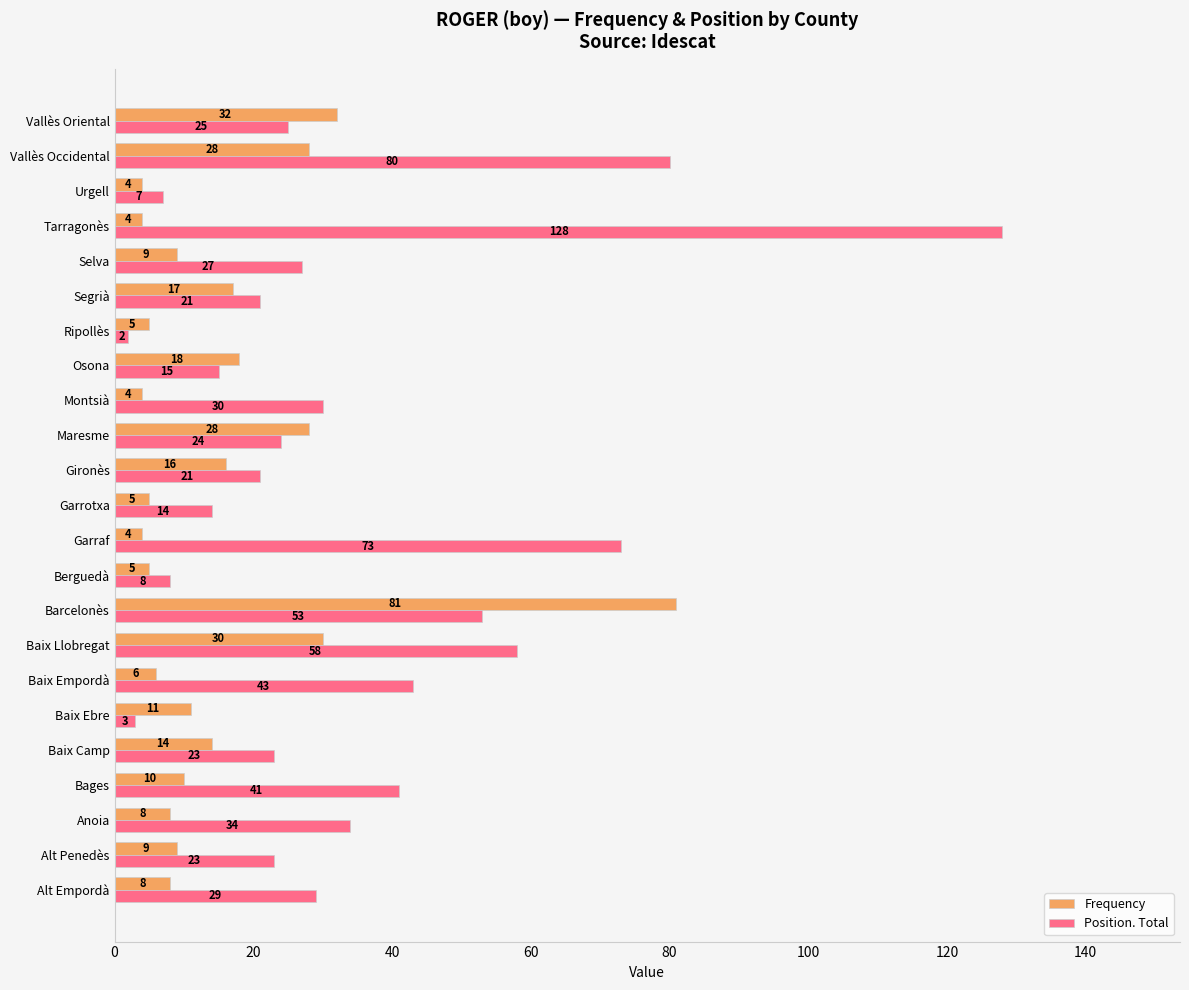

At which category does the chart reach its peak across all series?

Tarragonès